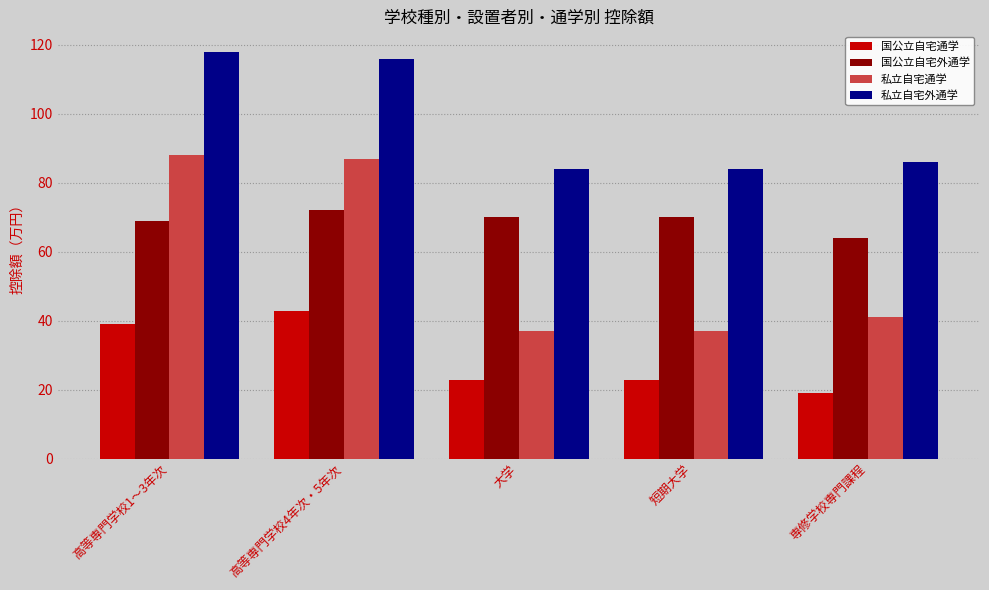

Is the value of 私立自宅通学 at 高等専門学校1～3年次 greater than the value of 国公立自宅通学 at 高等専門学校4年次・5年次?

Yes